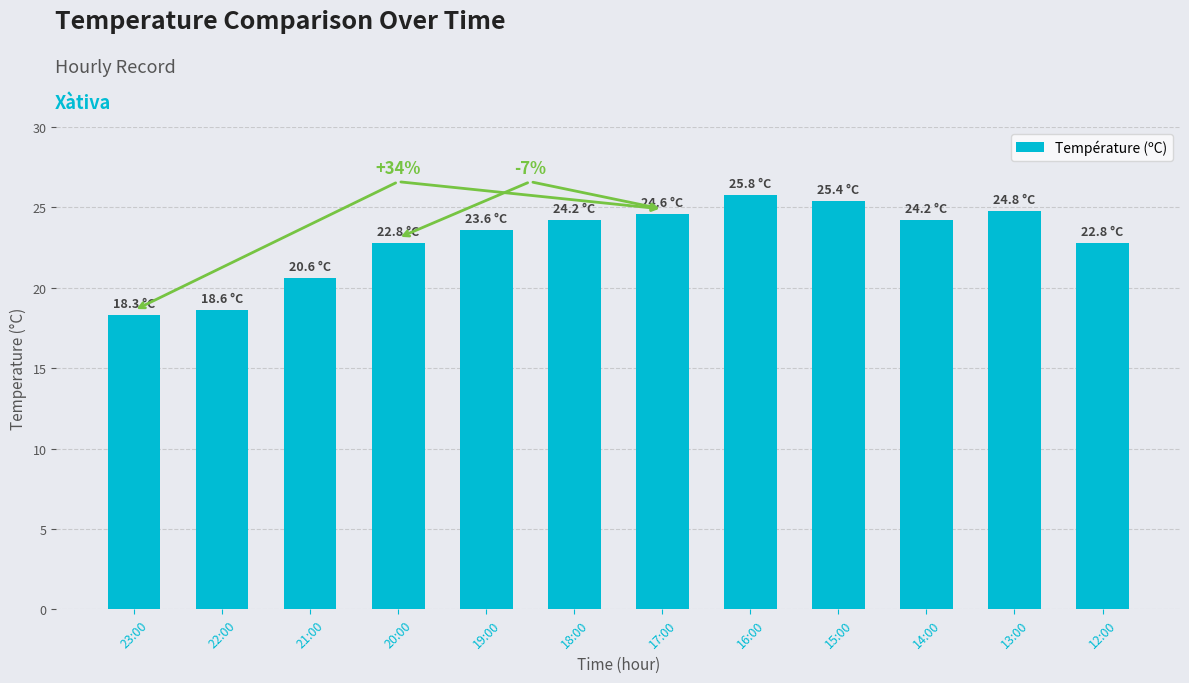

What is the change in value from 22:00 to 13:00?

+6.2